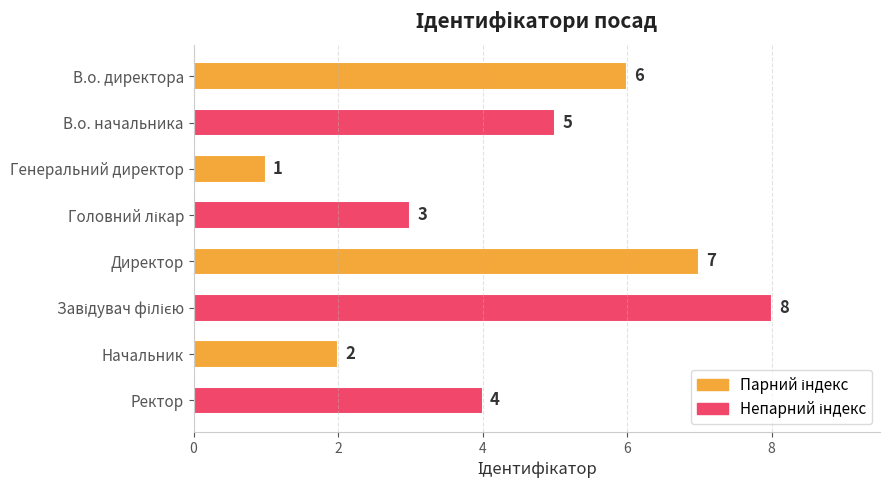

What is the maximum value shown in the chart?

8